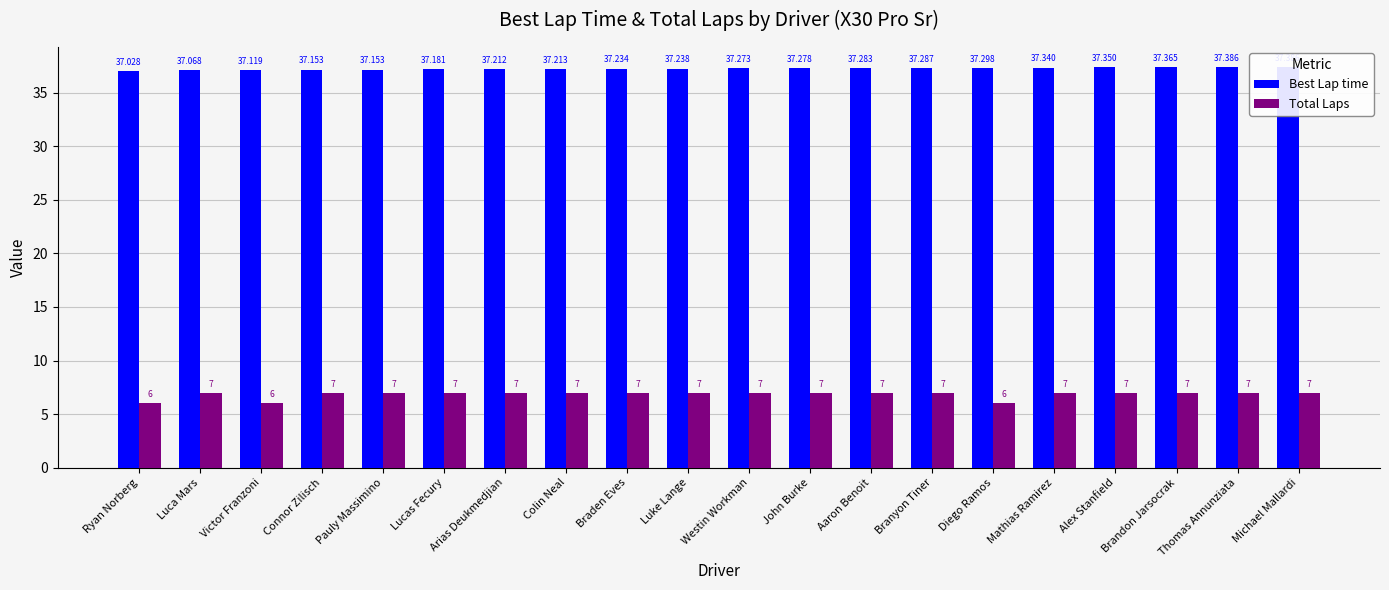

Which series has the largest total across all categories?

Best Lap time